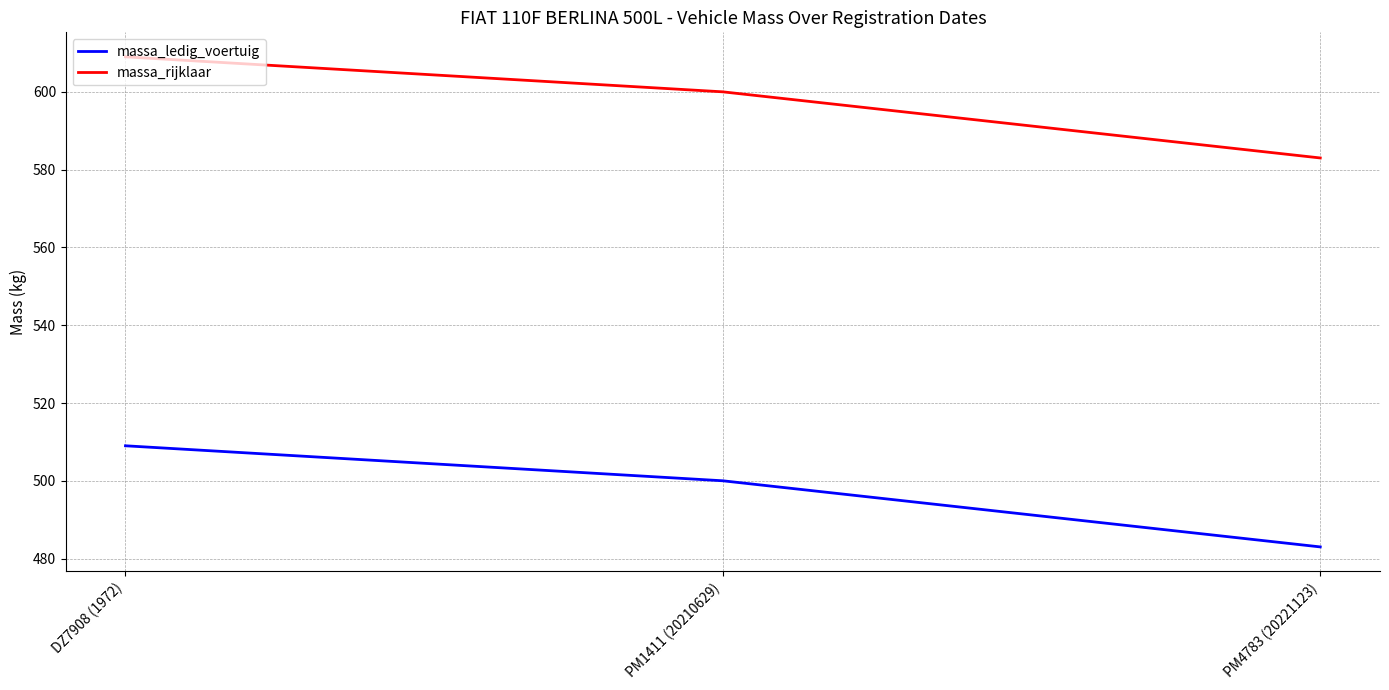

Where does the massa_rijklaar series first go above 600?

DZ7908 (1972)